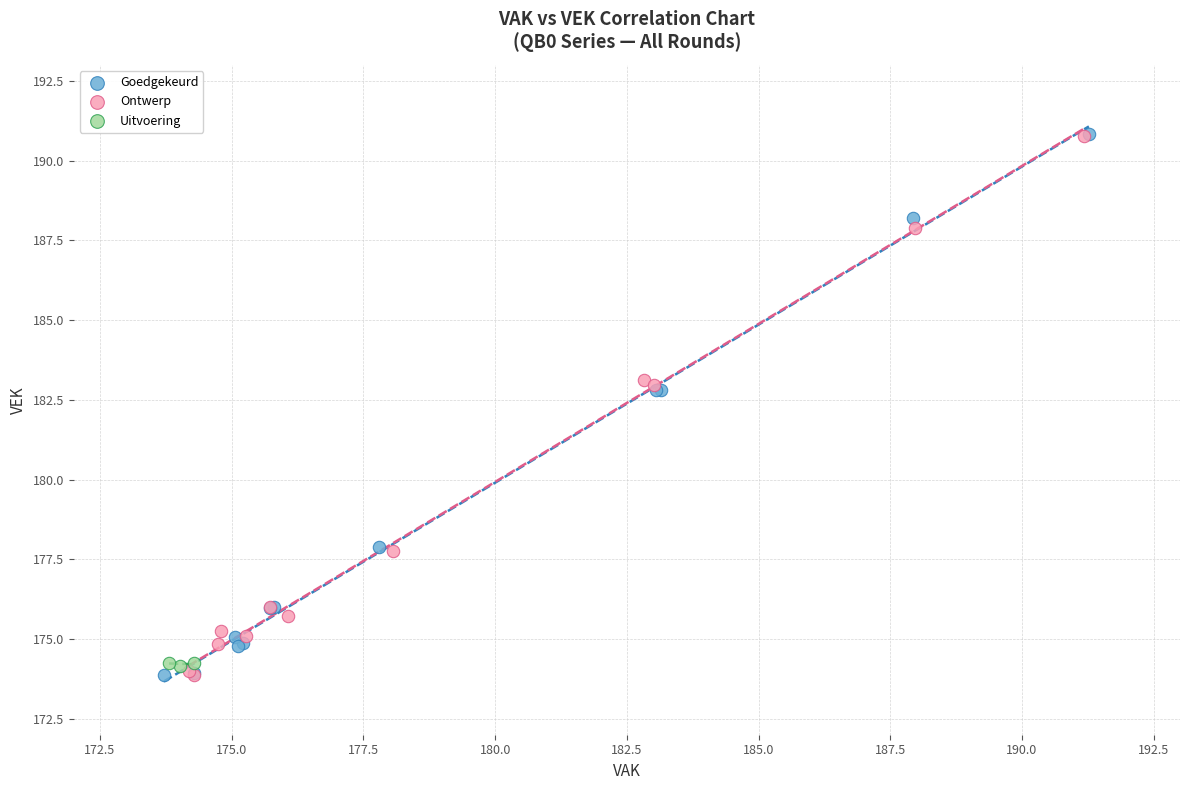

Which series has the widest spread of Y values?

Goedgekeurd